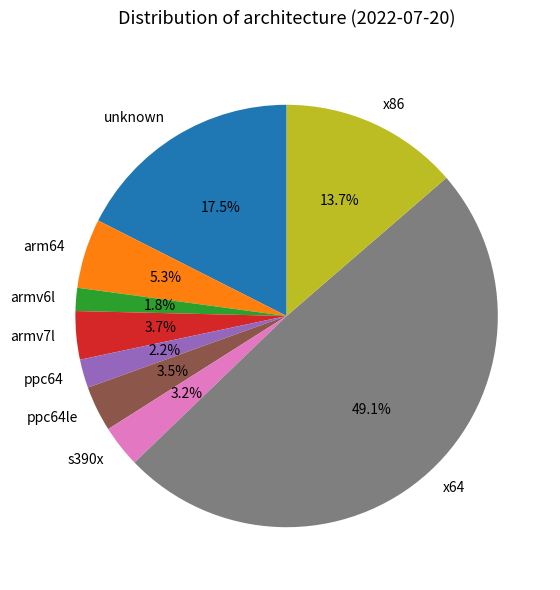

Is unknown the majority of the pie?

No